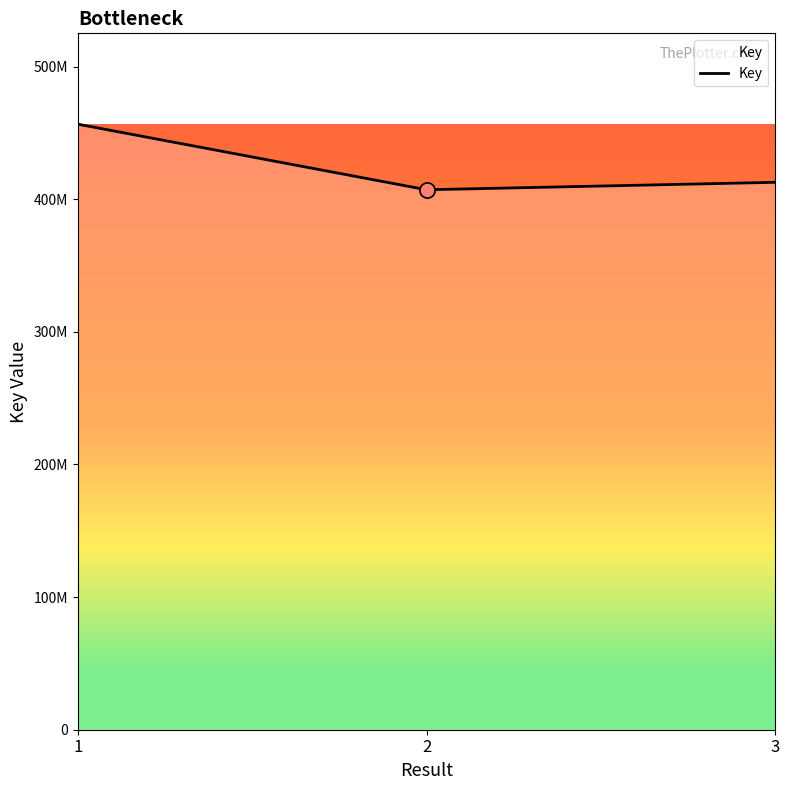

Approximately how many times larger is the value at 1 compared to 2?

1.1